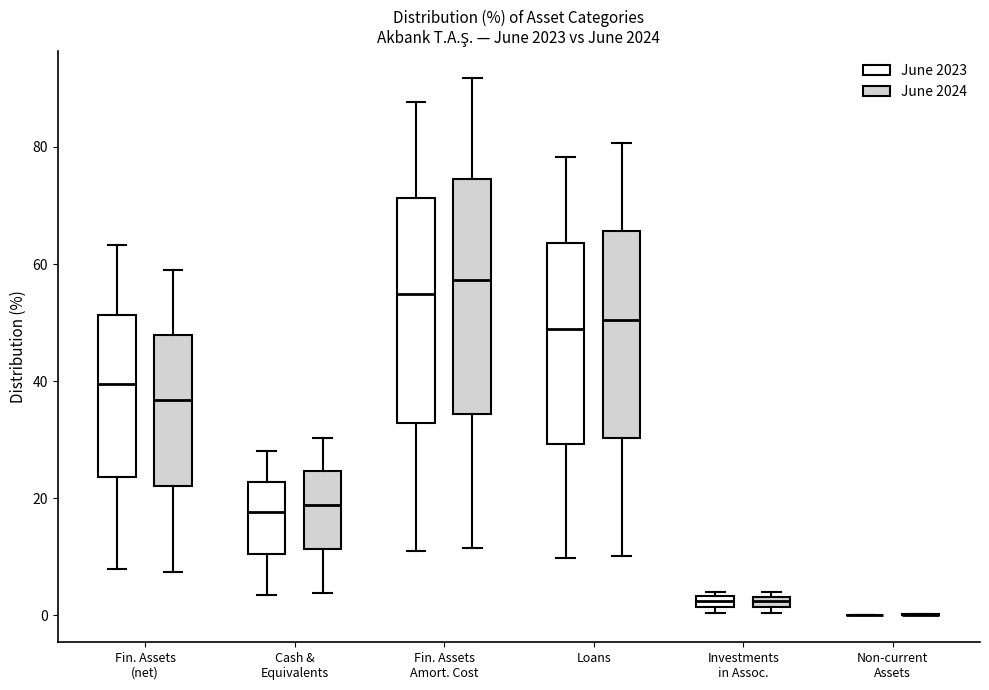

Where does the upper whisker of the box for Loans (June 2024) end on the y-axis? The values are not printed on the chart, so give them approximately, as read against the axis.

80